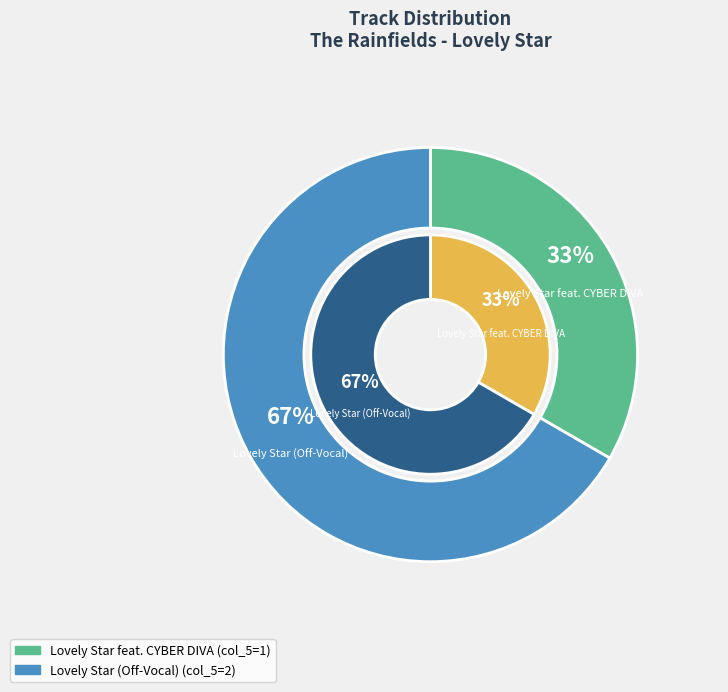

To the nearest percent, what portion does Lovely Star (Off-Vocal) represent?

67%